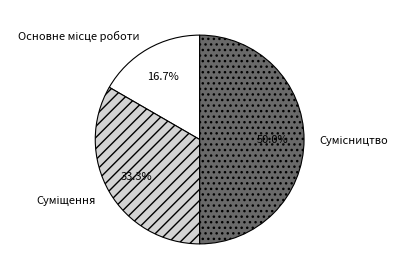

What is the change in value from Основне місце роботи to Суміщення?

+1